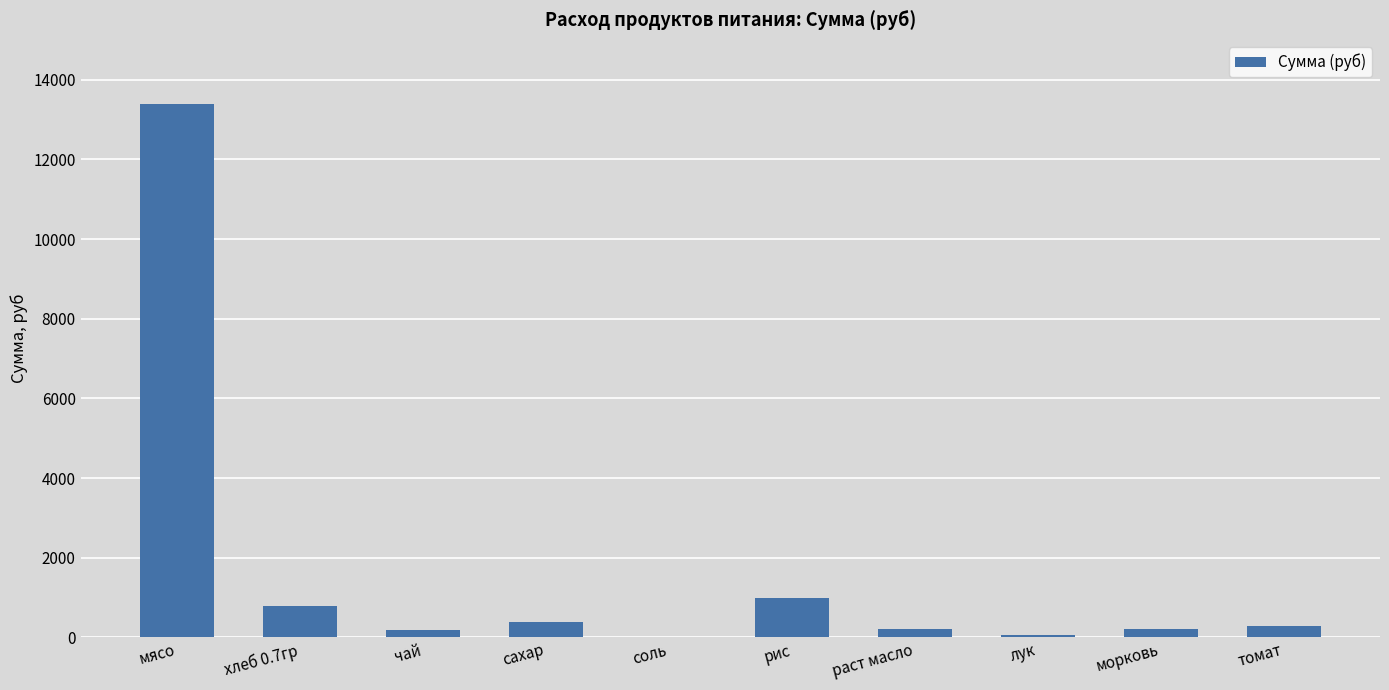

How many series are shown in this chart?

1